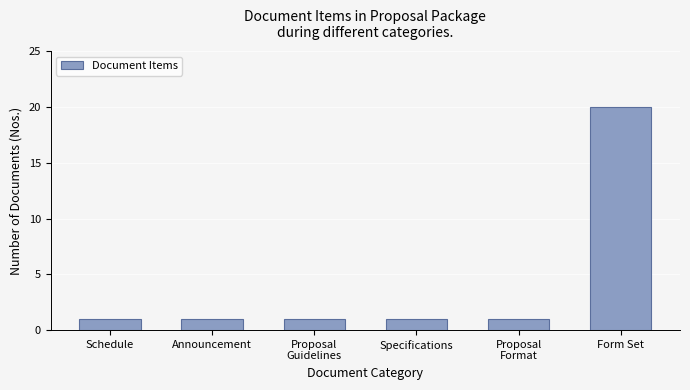

What is the value of the 4th bar from the left?

1